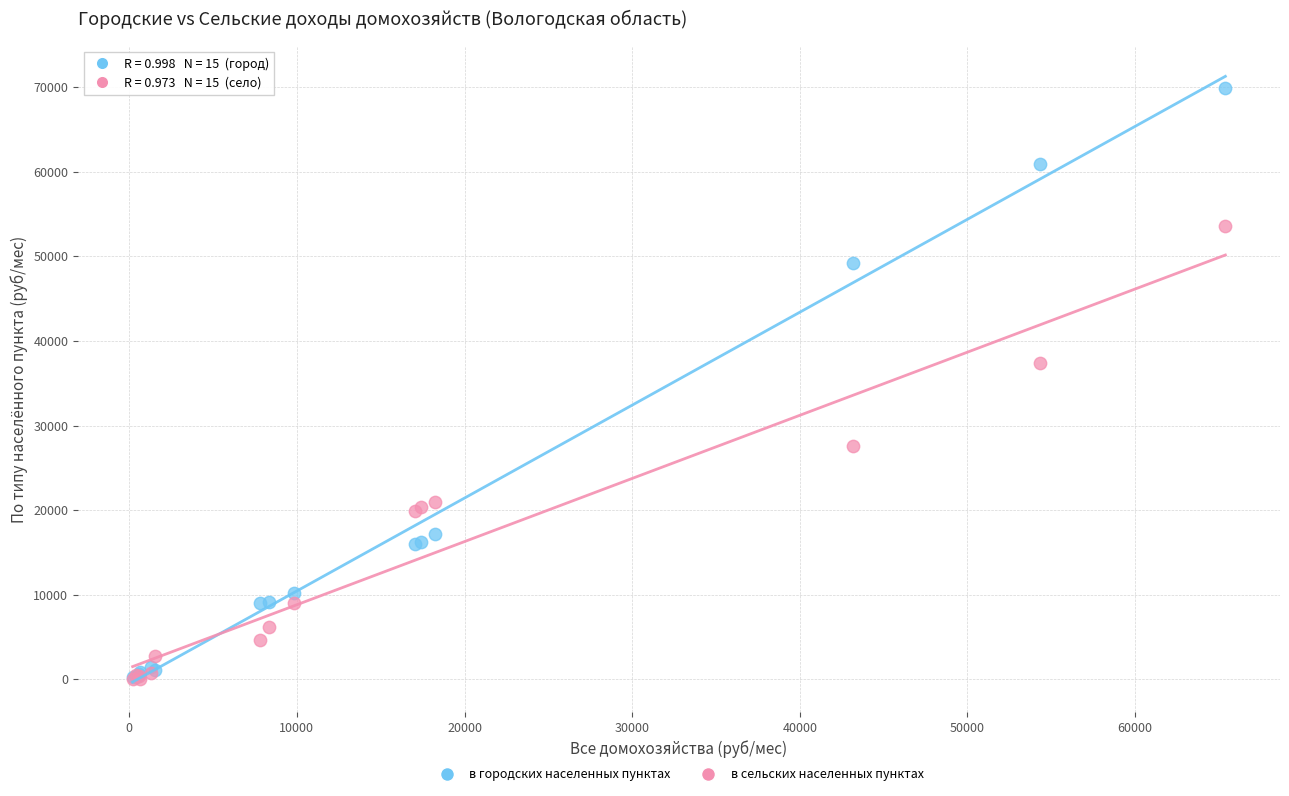

Which series reaches the maximum Y coordinate?

в городских населенных пунктах